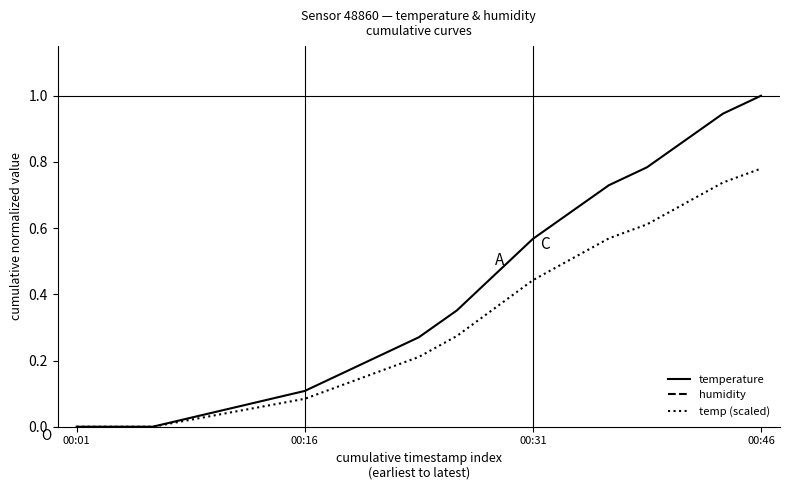

Does the chart have visible grid lines?

No